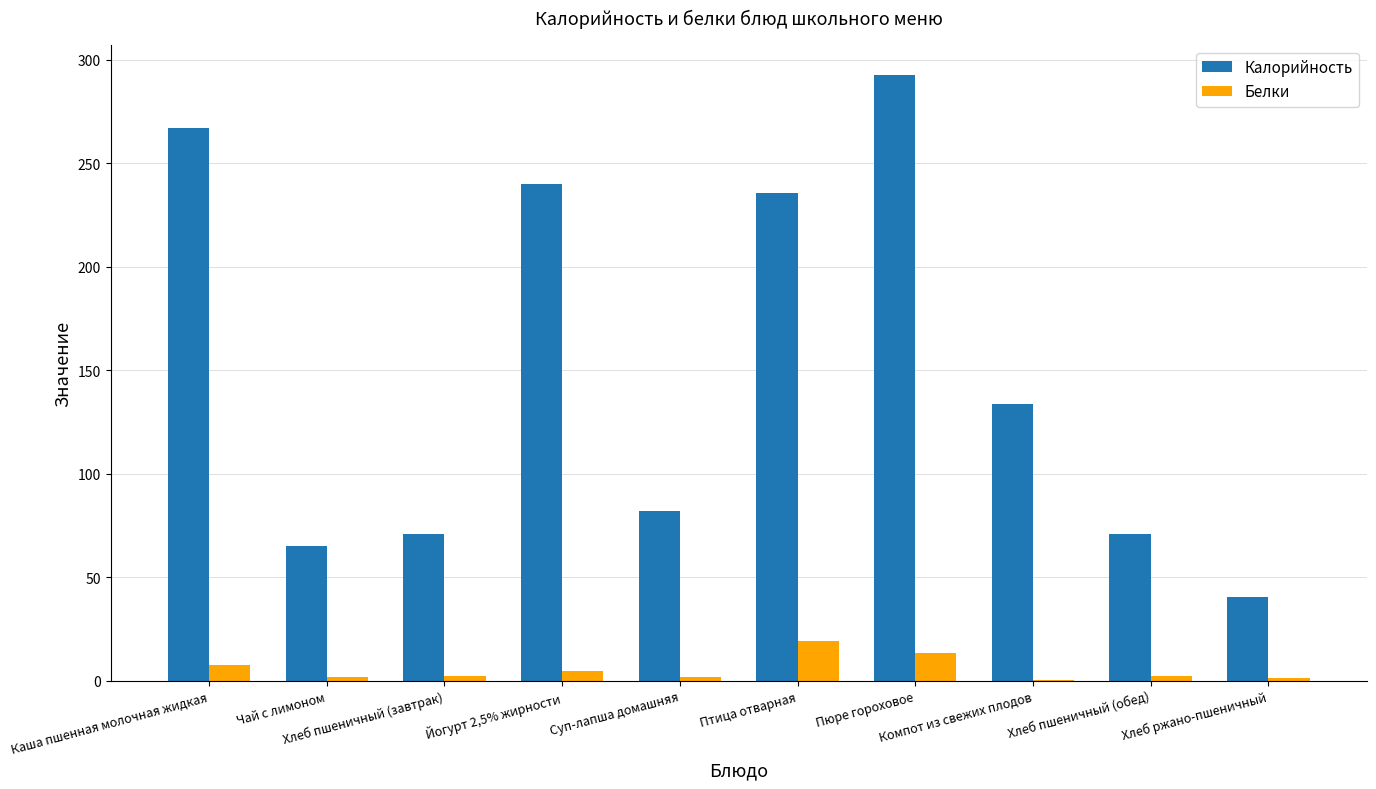

Count the number of categories in the chart.

10